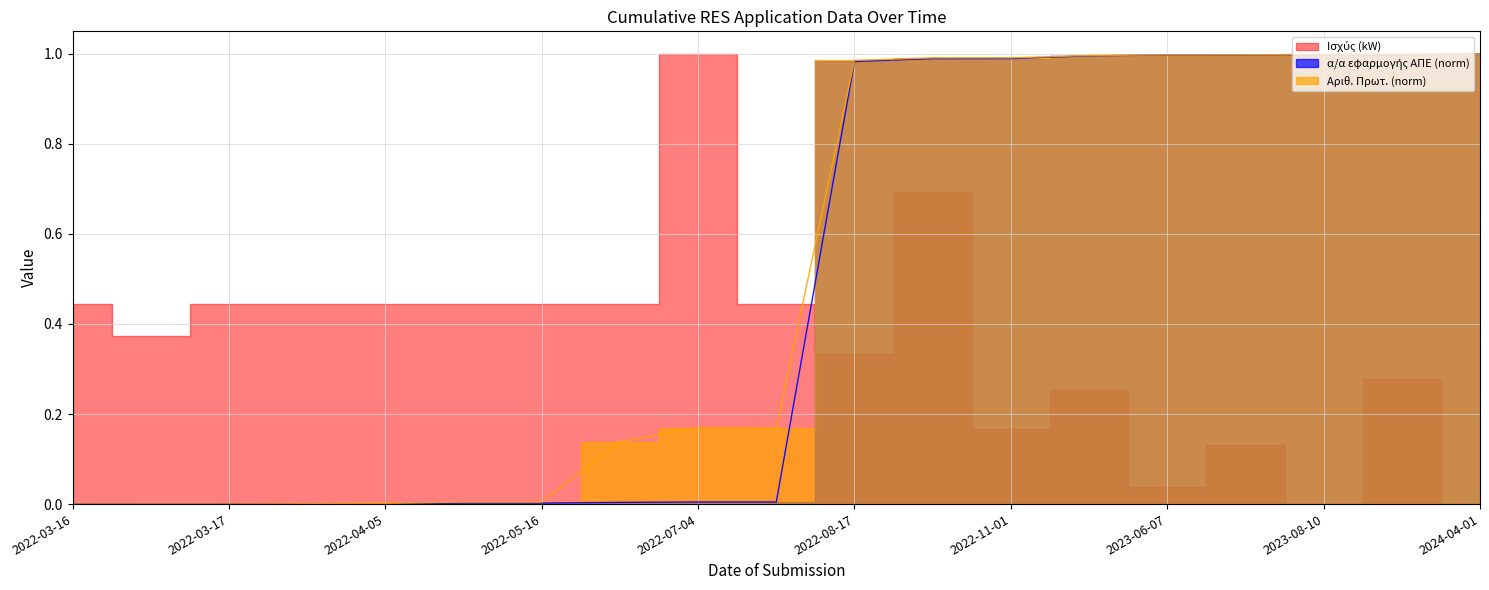

Which category has the highest value in the α/α εφαρμογής ΑΠΕ (norm) series?

2024-04-01